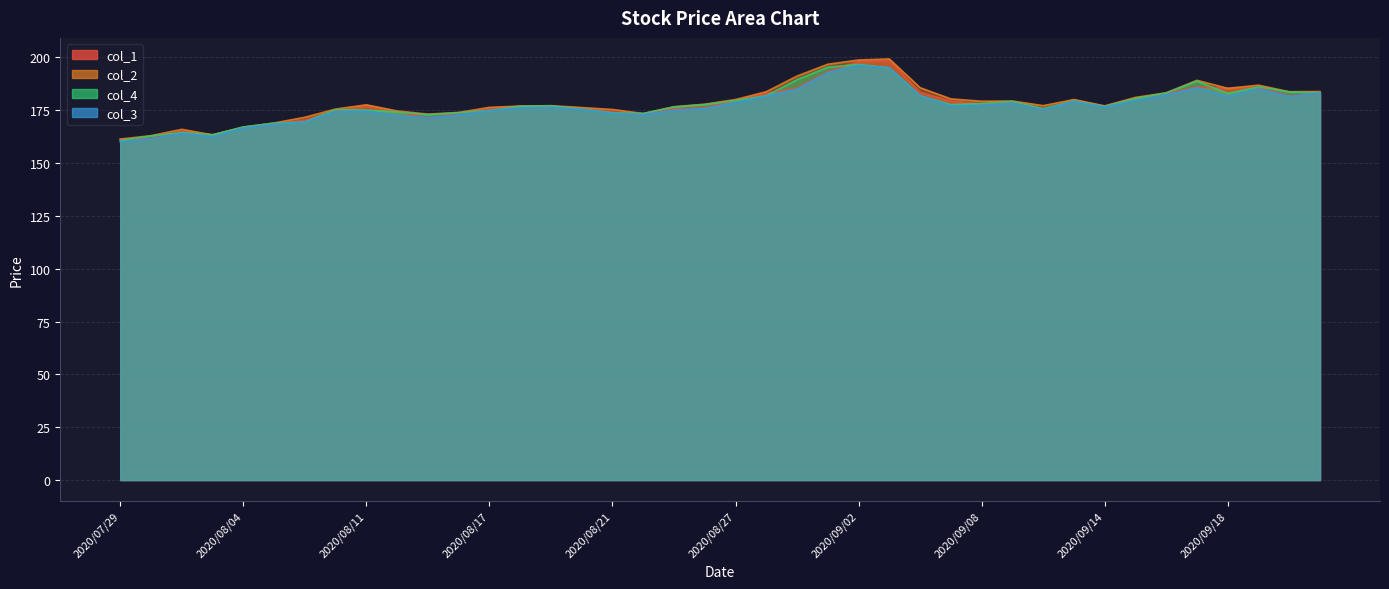

True or false: col_4 and col_2 cross at least once.

False